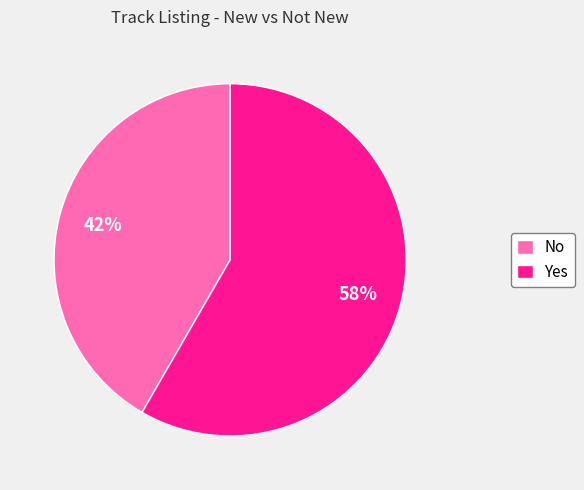

Which slice is the smallest?

No